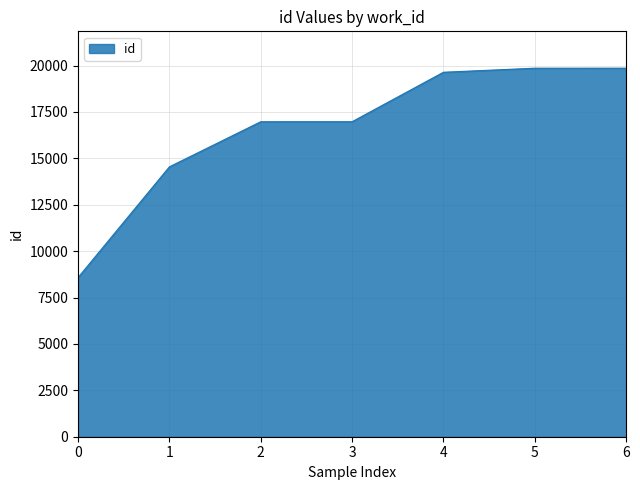

Approximately how many times larger is the value at 2 compared to 6?

0.9